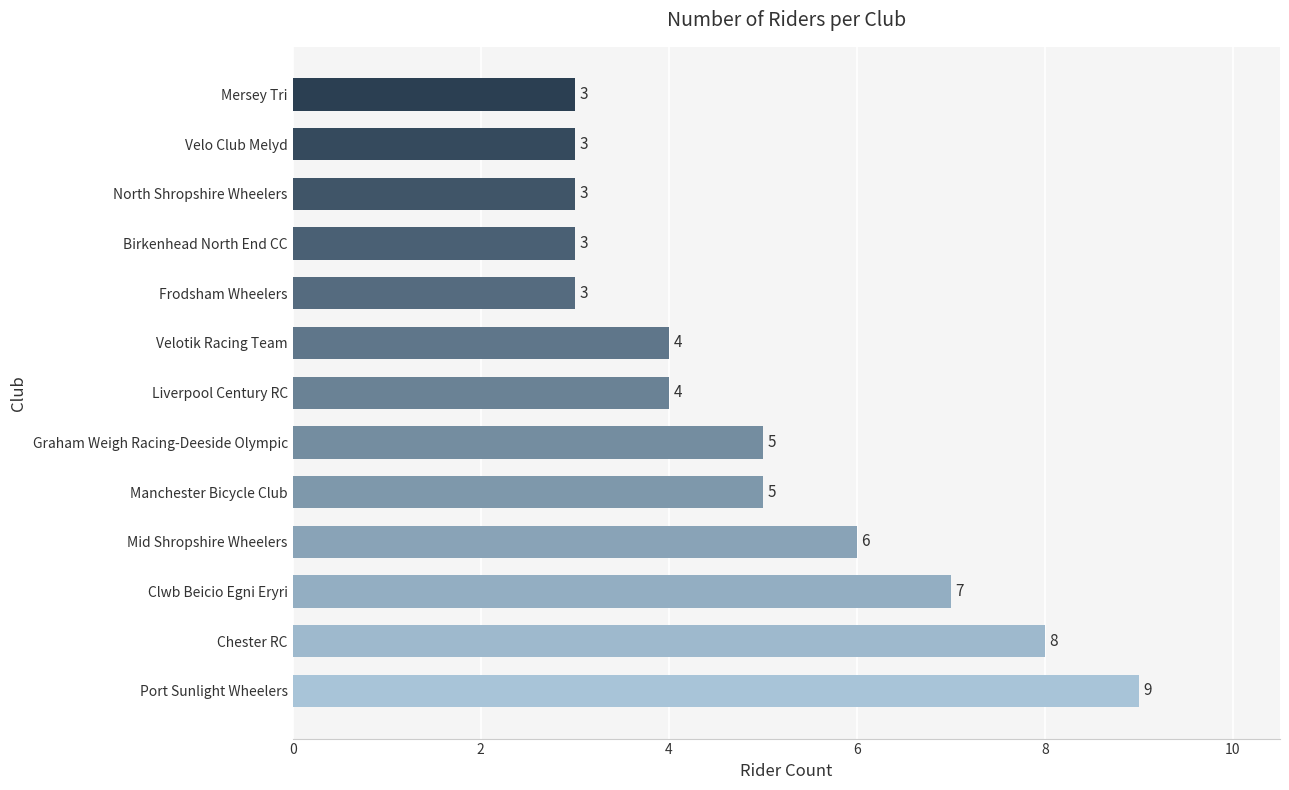

Does the chart contain any negative values?

No